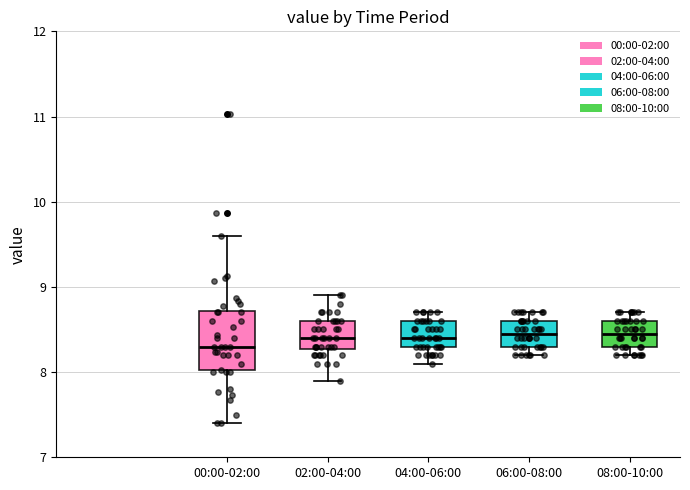

Reading left to right, read every box against the y-axis: the position of its median line, the range the box covers, and the ends of its whiskers. The values are not printed on the chart, so give them approximately, as read against the axis.

00:00-02:00: median 8.3, box 8.0 to 8.7, whiskers 7.4 to 9.6
02:00-04:00: median 8.4, box 8.3 to 8.6, whiskers 7.9 to 8.9
04:00-06:00: median 8.4, box 8.3 to 8.6, whiskers 8.1 to 8.7
06:00-08:00: median 8.5, box 8.3 to 8.6, whiskers 8.2 to 8.7
08:00-10:00: median 8.5, box 8.3 to 8.6, whiskers 8.2 to 8.7